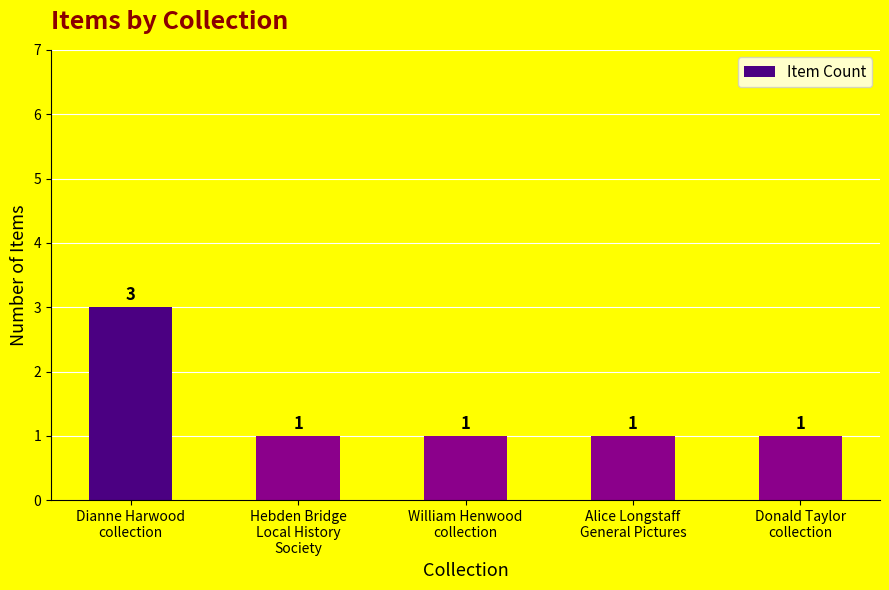

How many values are between 1 and 2?

4